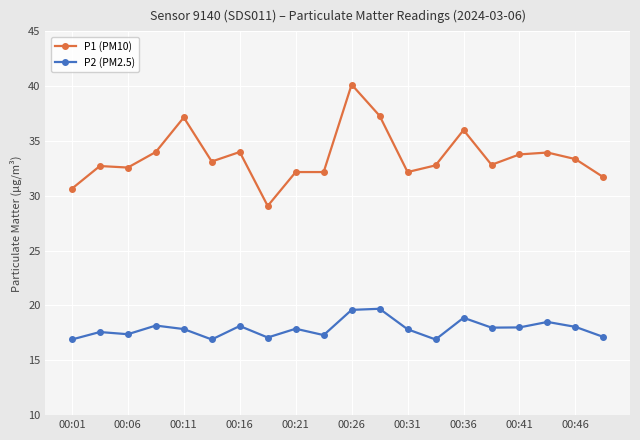

What is the value of the P2 (PM2.5) point at the 14th from the left?

16.9